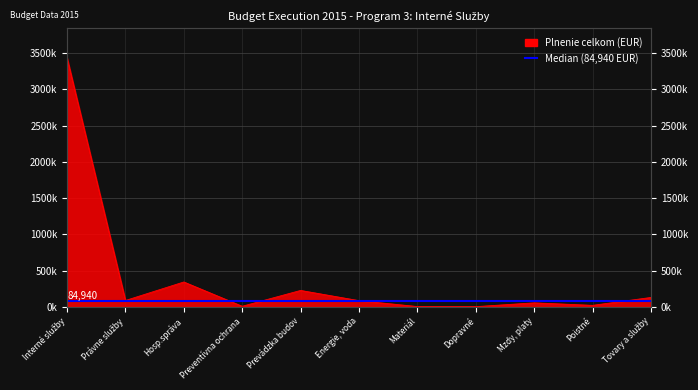

How many data points are less than 84940?

5